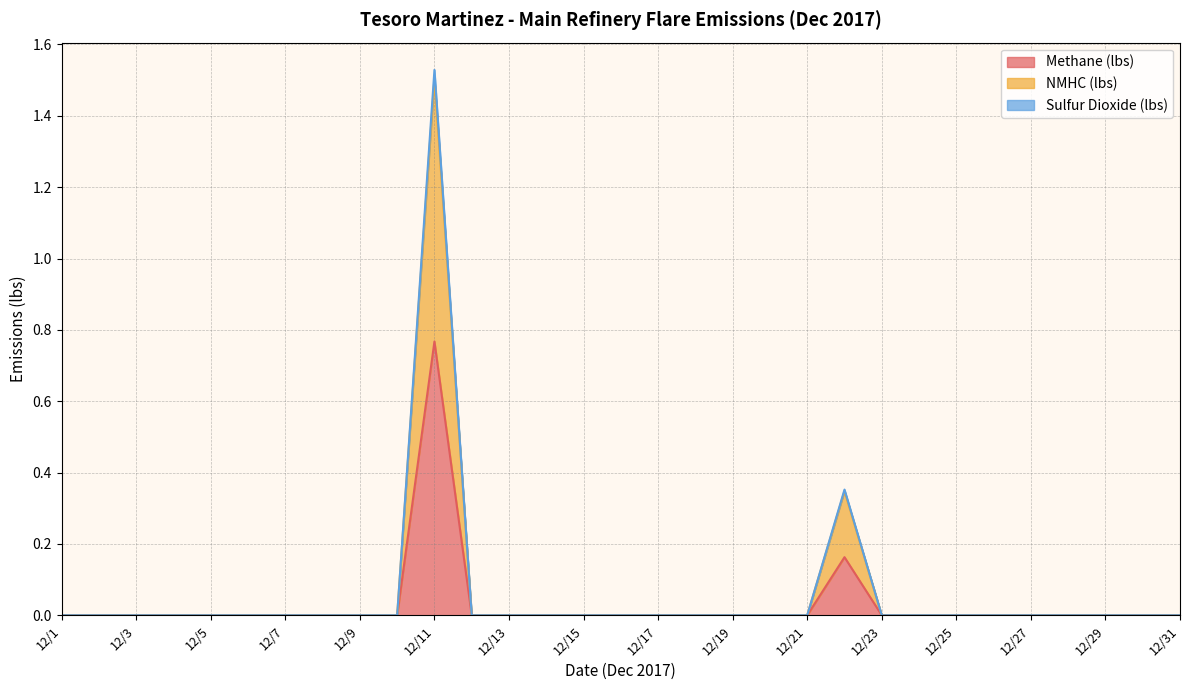

At which category is the sum across all series the highest?

12/11